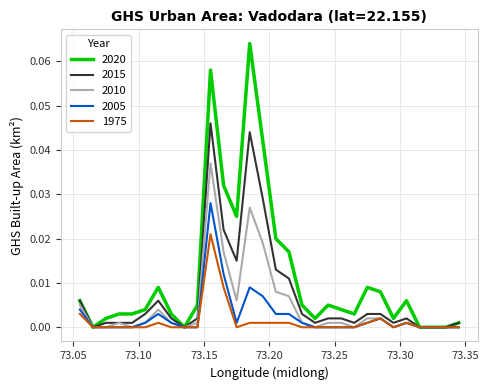

Rank the series by their maximum value, from highest to lowest.

2020, 2015, 2010, 2005, 1975